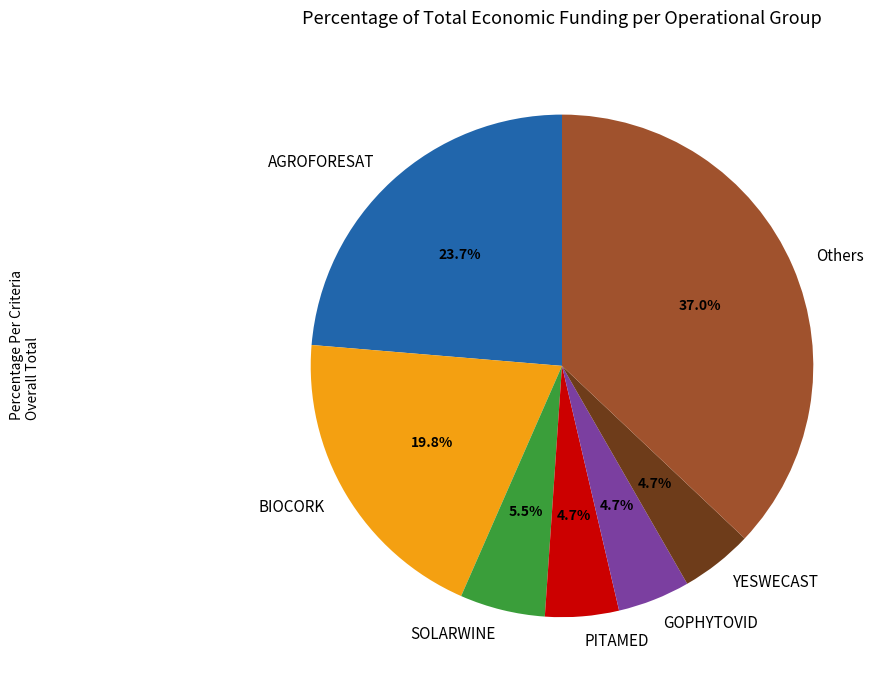

How many slices are in this pie chart?

7